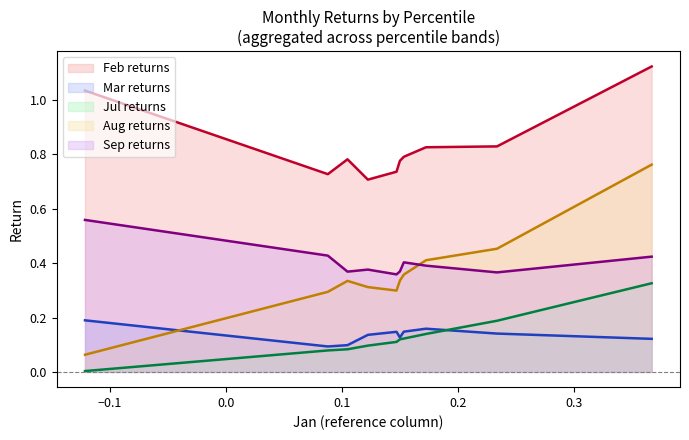

Reading right to left, transcribe all the data shown in this chart.

Feb: pct95=1.1	pct85=0.8	pct75=0.8	pct65=0.8	pct55=0.8	pct45=0.7	pct35=0.7	pct25=0.8	pct15=0.7	pct05=1.0
Mar: pct95=0.1	pct85=0.1	pct75=0.2	pct65=0.1	pct55=0.1	pct45=0.1	pct35=0.1	pct25=0.1	pct15=0.1	pct05=0.2
Jul: pct95=0.3	pct85=0.2	pct75=0.1	pct65=0.1	pct55=0.1	pct45=0.1	pct35=0.1	pct25=0.1	pct15=0.1	pct05=0.0
Aug: pct95=0.8	pct85=0.5	pct75=0.4	pct65=0.4	pct55=0.3	pct45=0.3	pct35=0.3	pct25=0.3	pct15=0.3	pct05=0.1
Sep: pct95=0.4	pct85=0.4	pct75=0.4	pct65=0.4	pct55=0.4	pct45=0.4	pct35=0.4	pct25=0.4	pct15=0.4	pct05=0.6